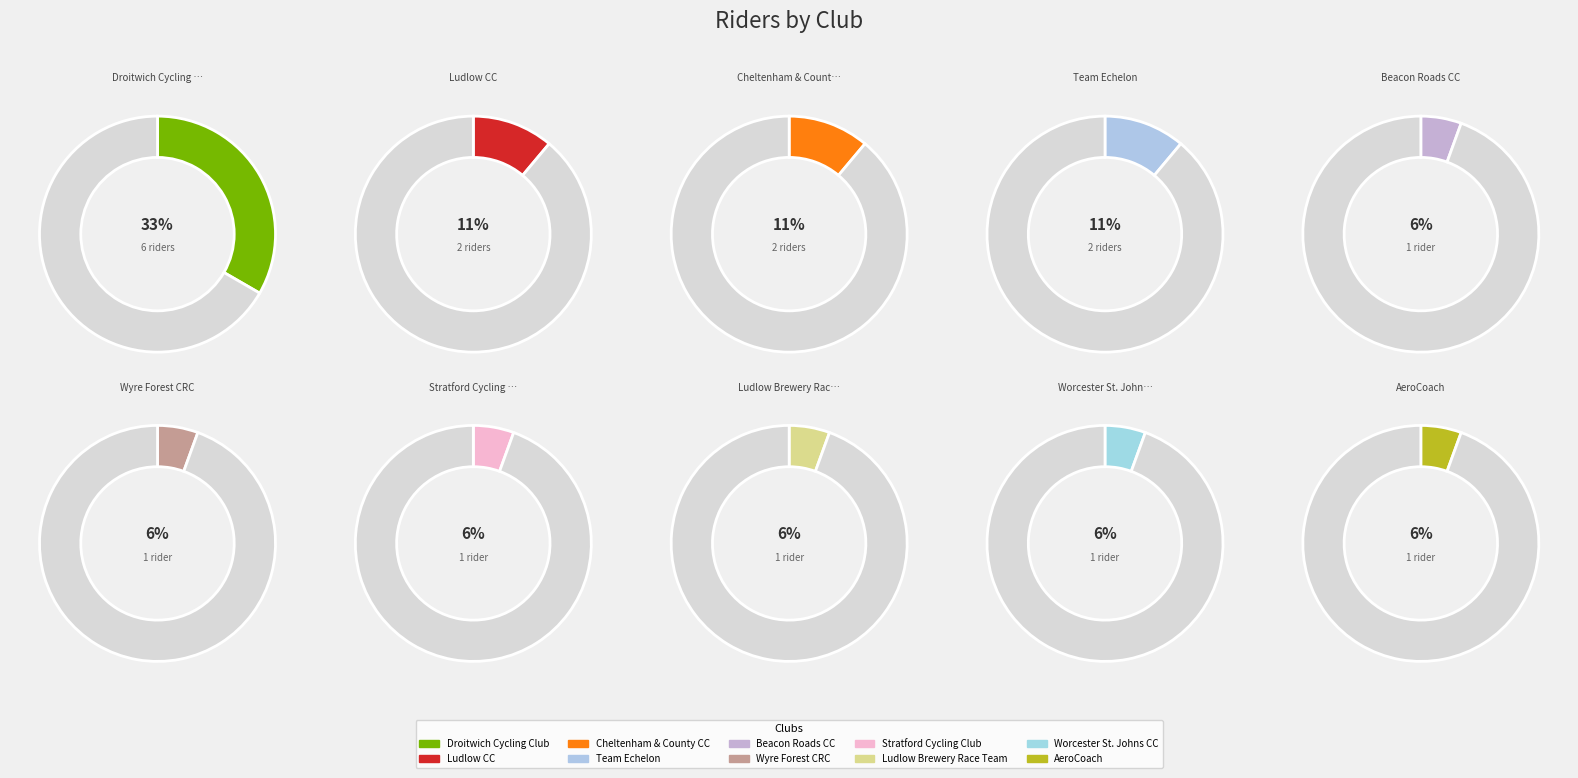

Does Wyre Forest Cycle Racing Club represent more than half of the total?

No